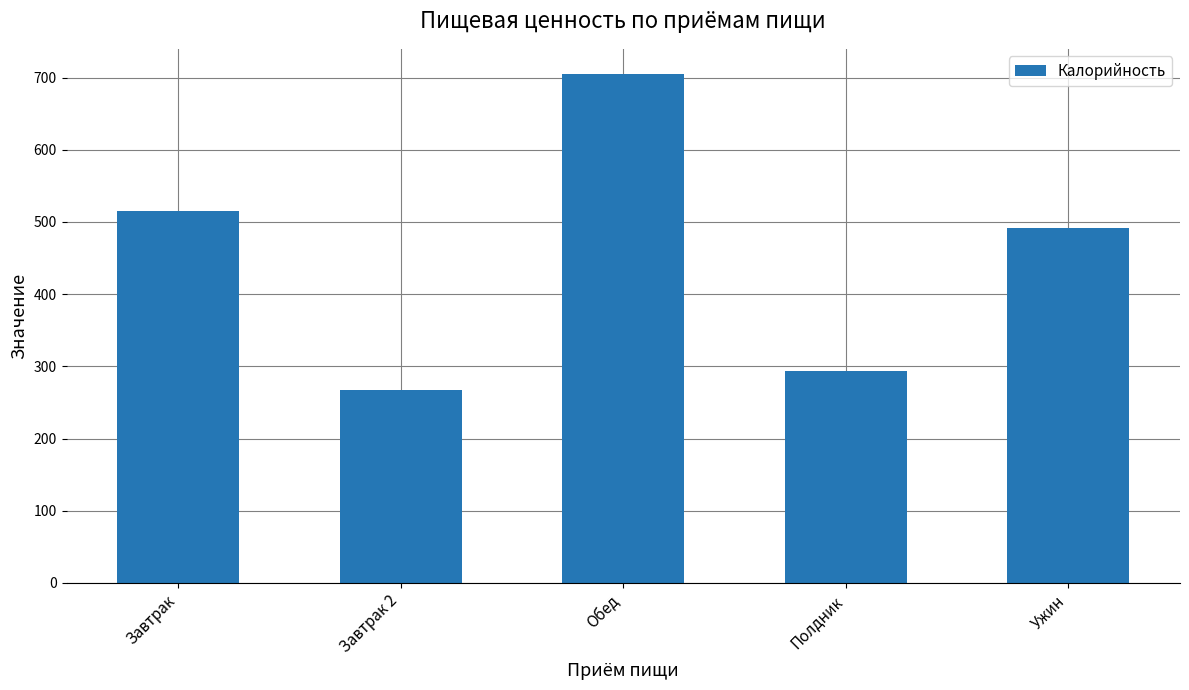

What is the difference between the values at Завтрак and Завтрак 2?

247.1